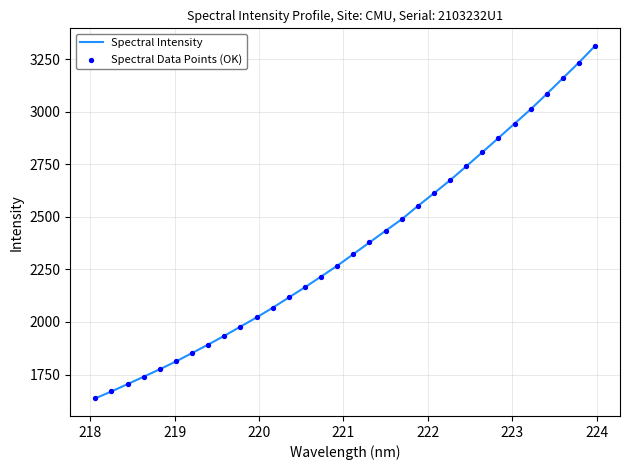

What is the difference between the maximum and minimum values?

1675.5